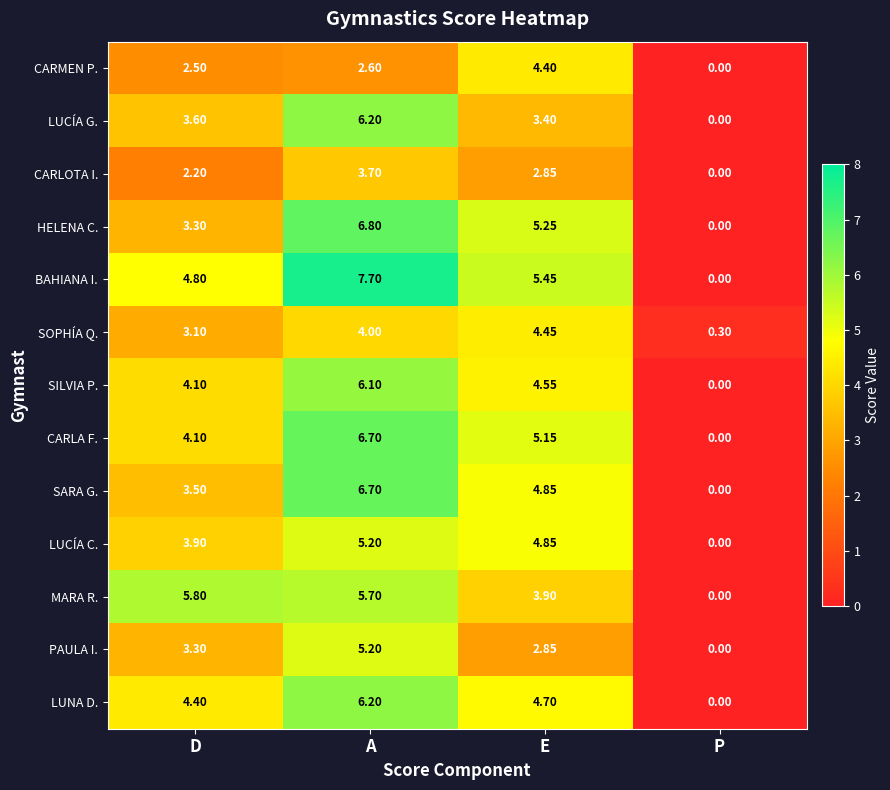

Between E and P, which series saw the biggest shift?

BAHIANA I.